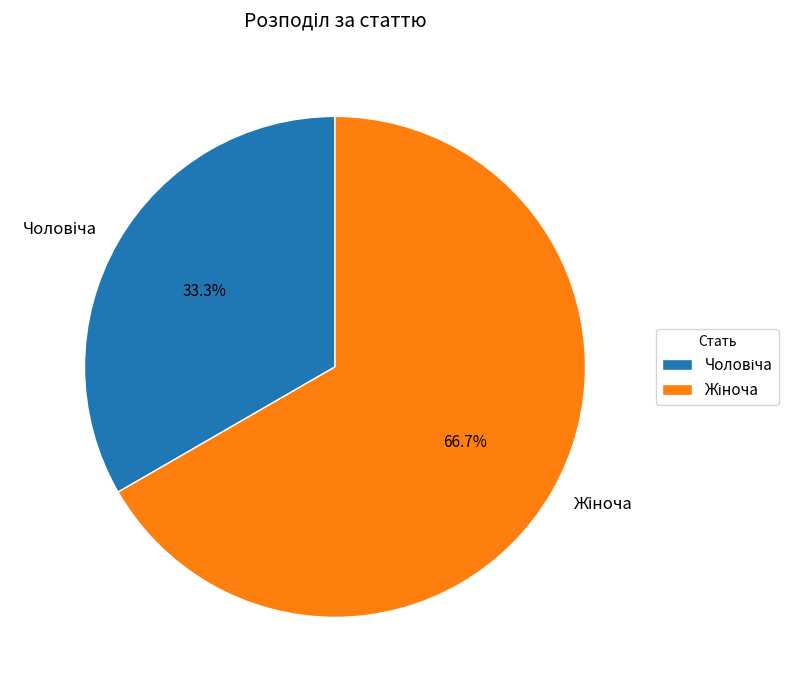

Is there any slice that represents more than half of the pie?

Yes